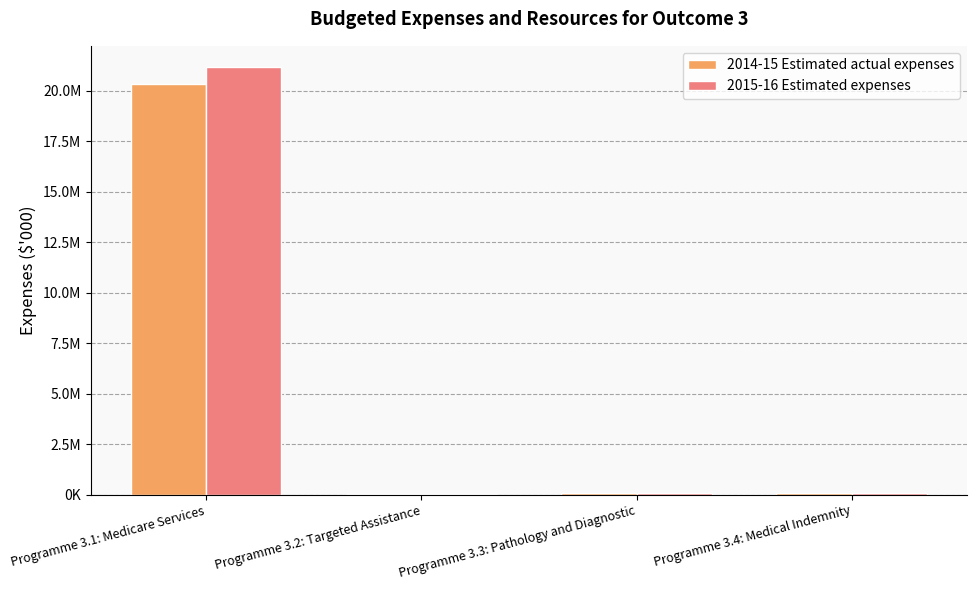

Which series changed the most between Programme 3.1: Medicare Services and Programme 3.3: Pathology and Diagnostic?

2015-16 Estimated expenses